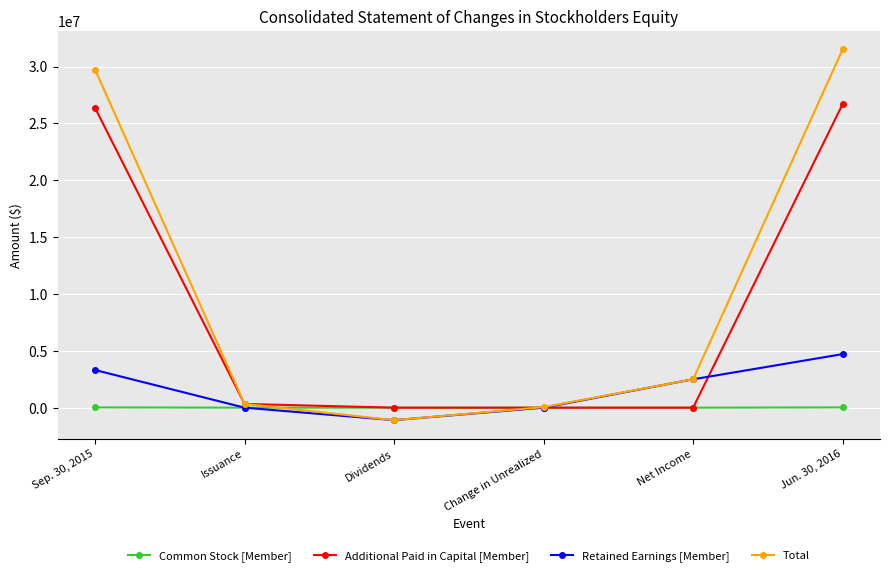

The Total series shows 19932422 at Jun. 30, 2016. True or false?

False